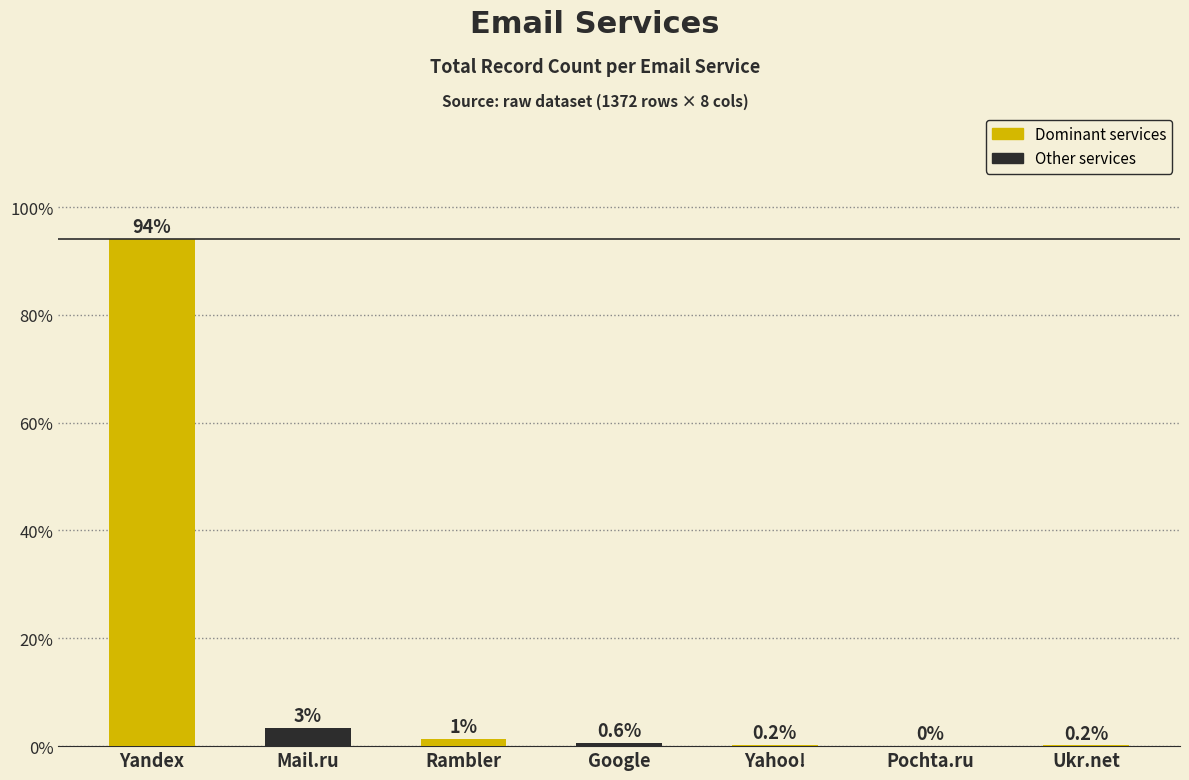

The chart shows a value of 150.4 at Yandex. True or false?

False